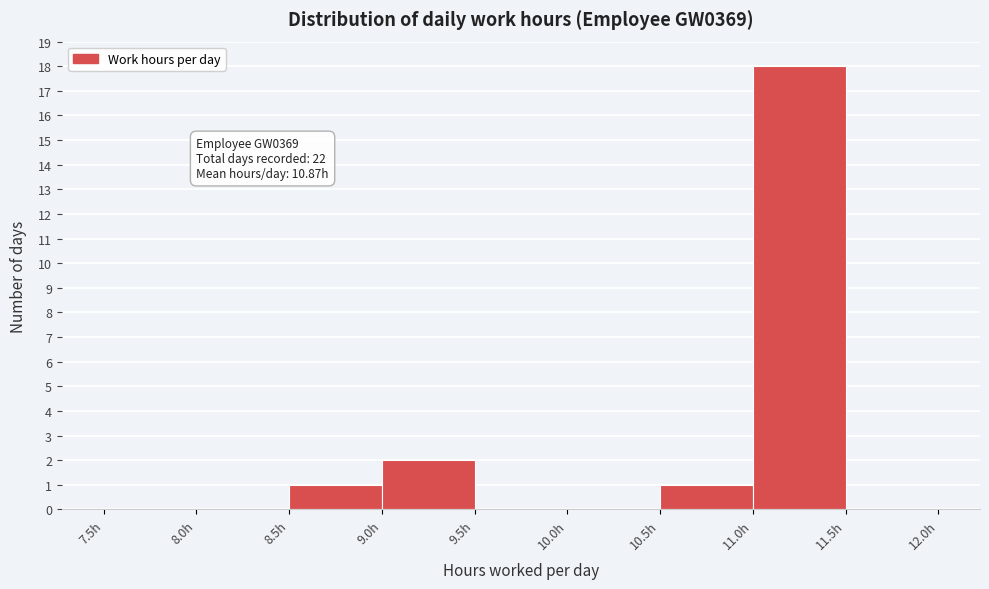

Over which range of the x-axis is the bar tallest?

11.0 to 11.5